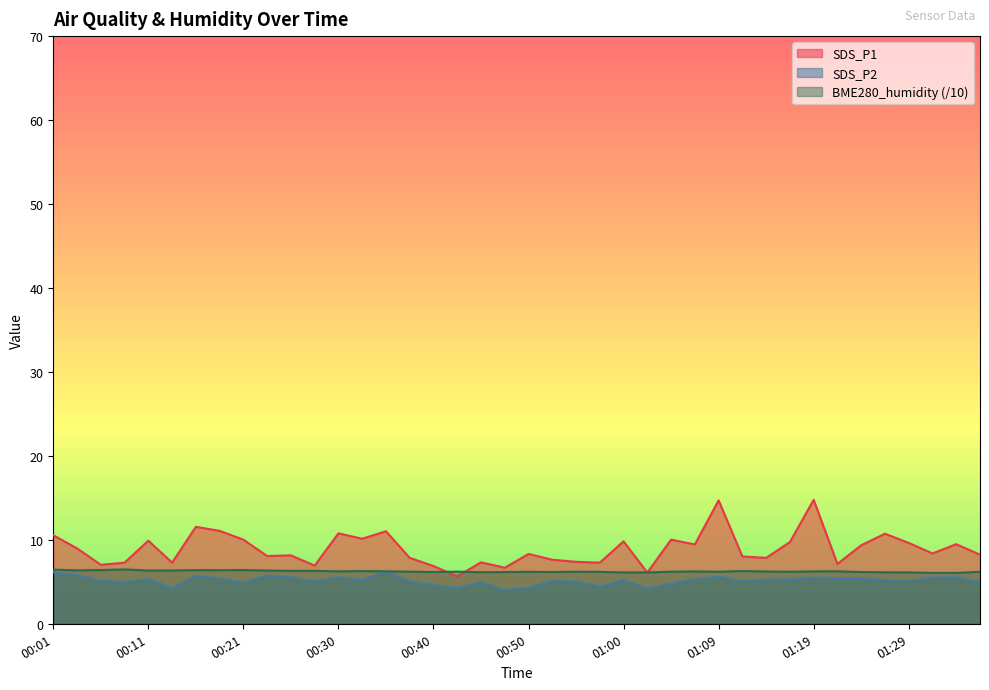

Is it true that SDS_P2 equals 5.8 at 00:04?

True